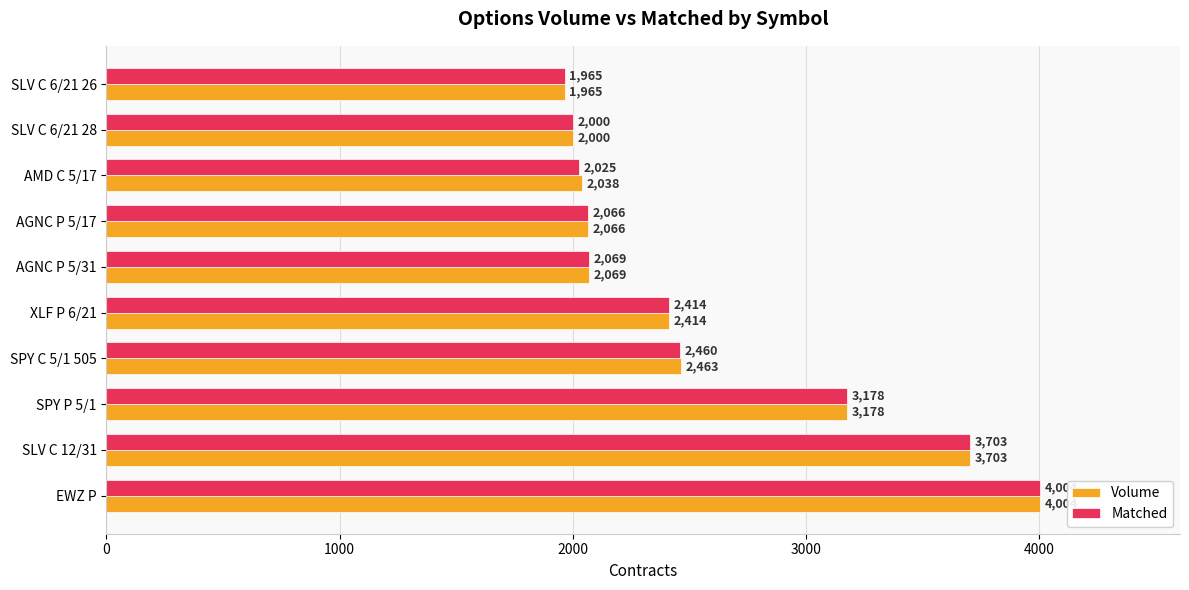

Rank the categories by Volume value from lowest to highest.

SLV C 6/21 26, SLV C 6/21 28, AMD C 5/17, AGNC P 5/17, AGNC P 5/31, XLF P 6/21, SPY C 5/1 505, SPY P 5/1, SLV C 12/31, EWZ P